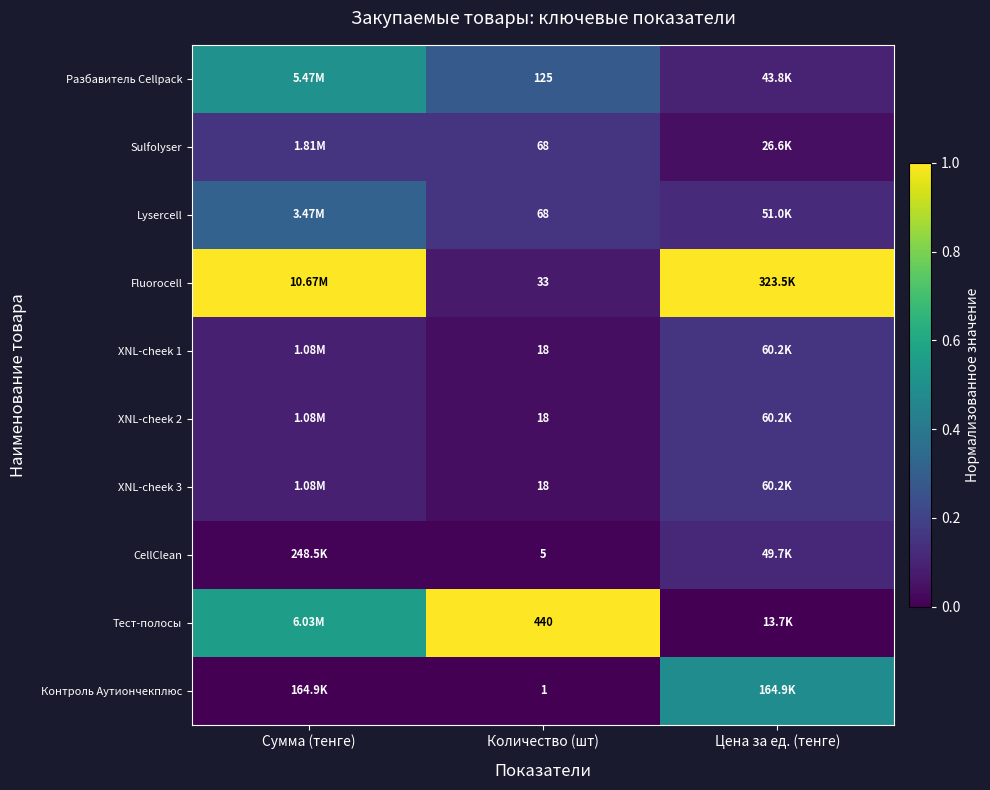

True or false: XNL-cheek 1 has a value of 0.1 at Сумма (тенге).

False